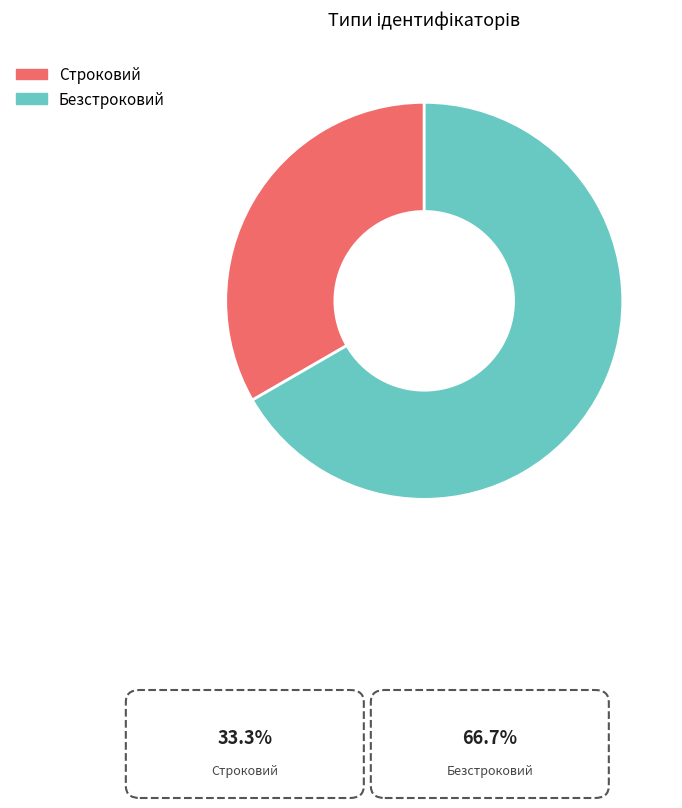

What is the smallest slice in the pie chart?

Строковий